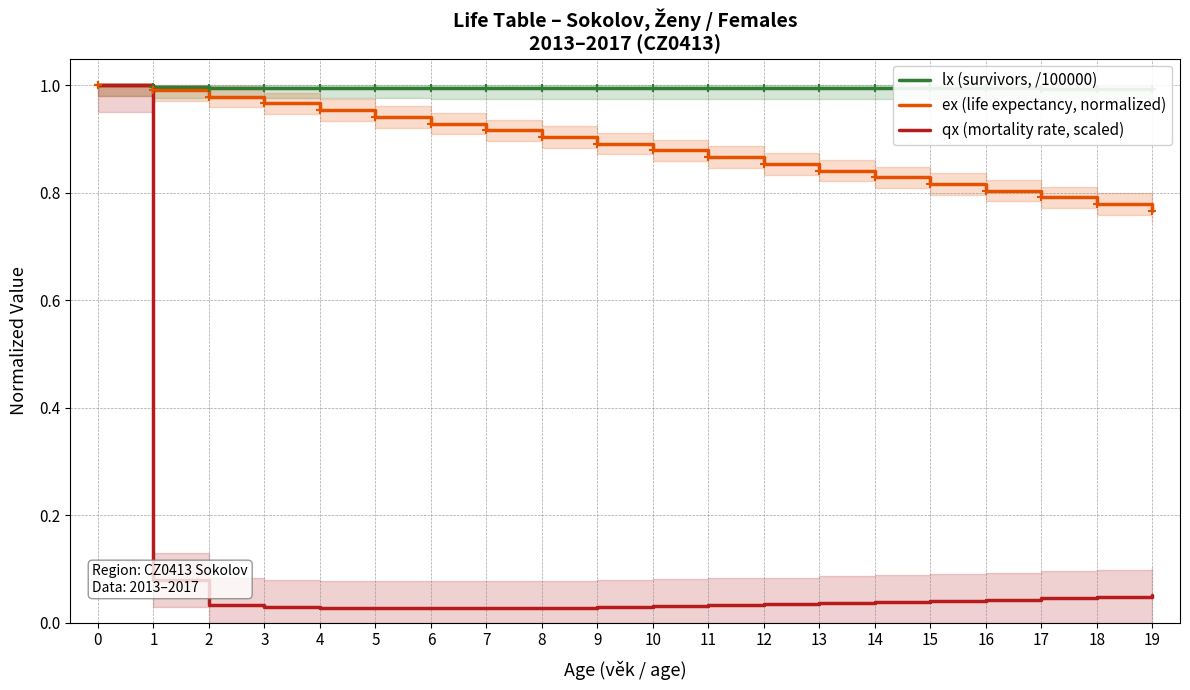

Which series has the widest spread of values?

qx (mortality rate, scaled)